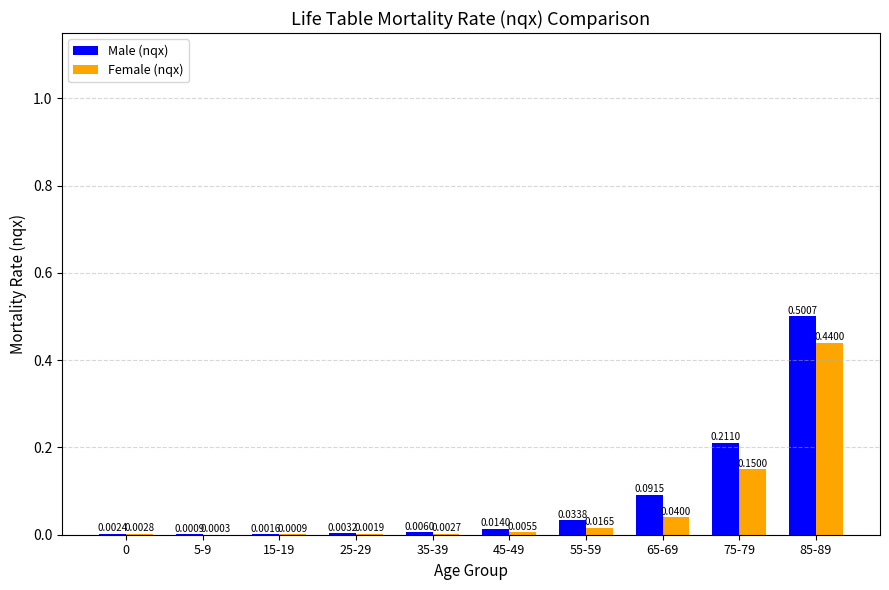

Which series changed the most between 55-59 and 85-89?

Male (nqx)